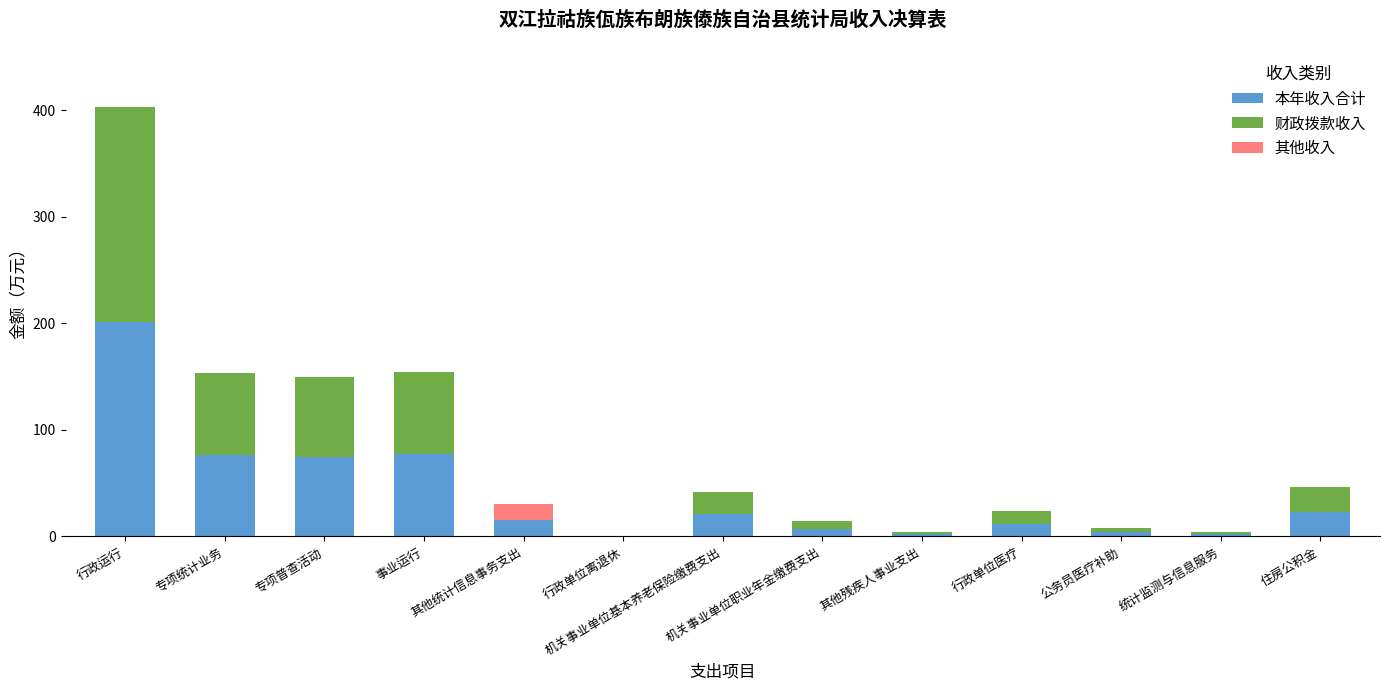

What is the sum of all 本年收入合计 values?

517.1